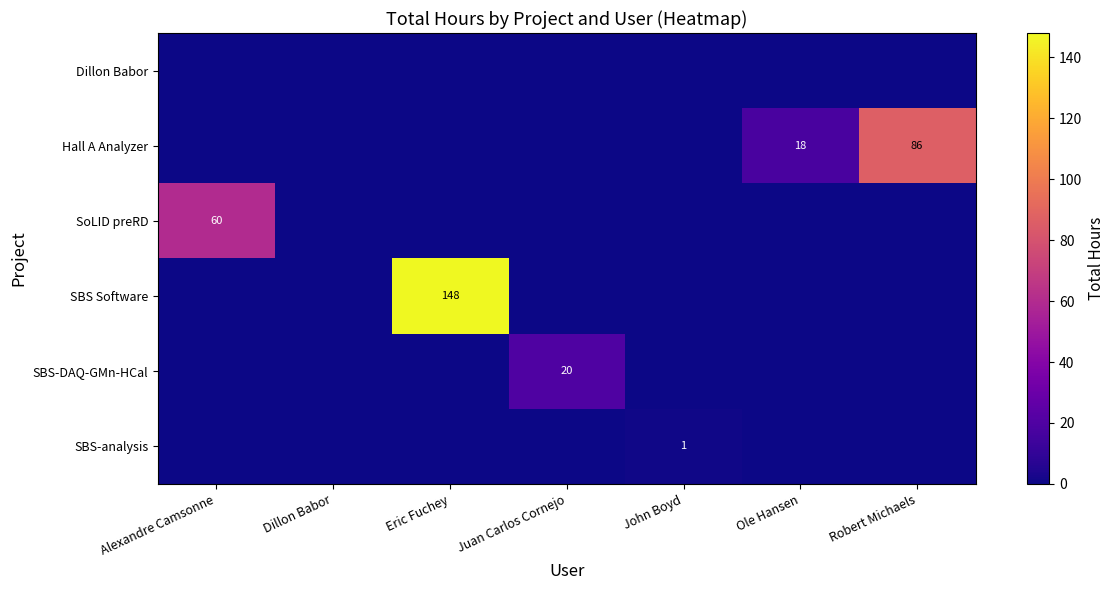

The Hall A Analyzer series shows 86.3 at Robert Michaels. True or false?

True